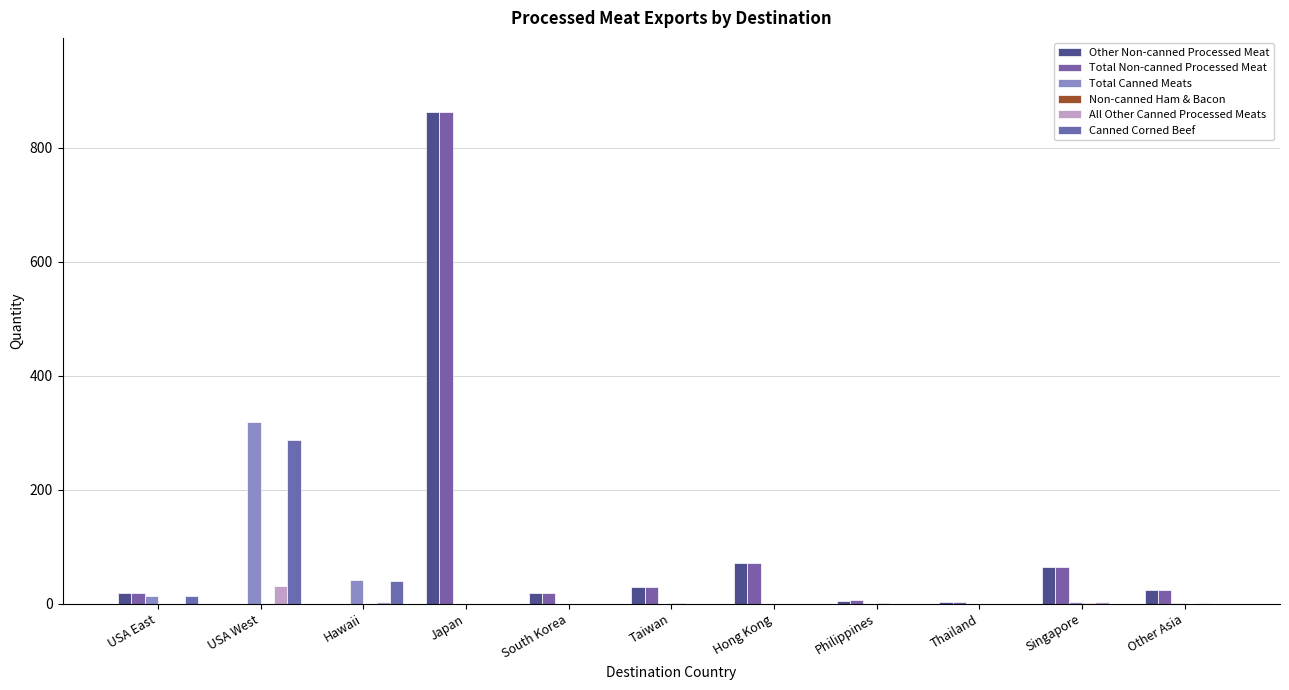

Rank the series at Japan from lowest to highest value.

Total Canned Meats, Non-canned Ham & Bacon, All Other Canned Processed Meats, Canned Corned Beef, Other Non-canned Processed Meat, Total Non-canned Processed Meat